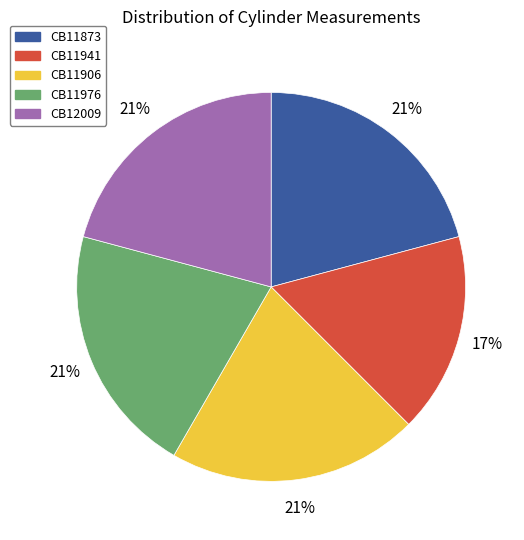

Approximately how many times larger is the value at CB11873 compared to CB11976?

1.0